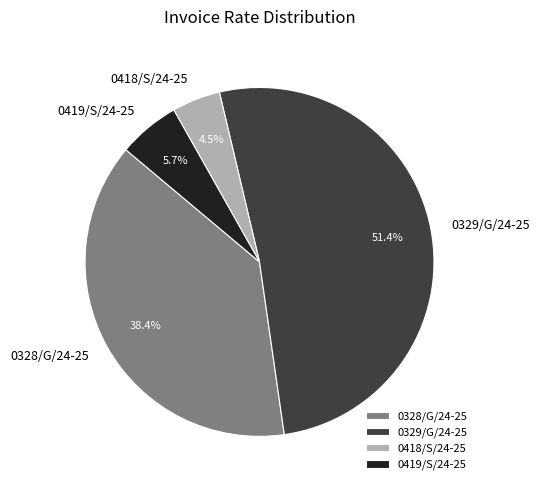

Which slice represents more than half of the pie?

0329/G/24-25